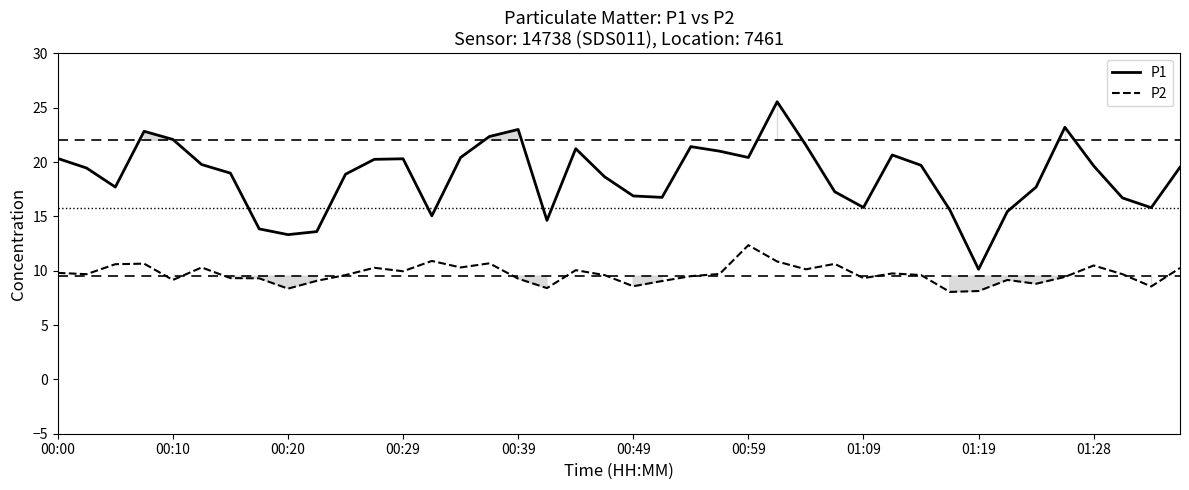

Which series has the largest range (max minus min)?

P1